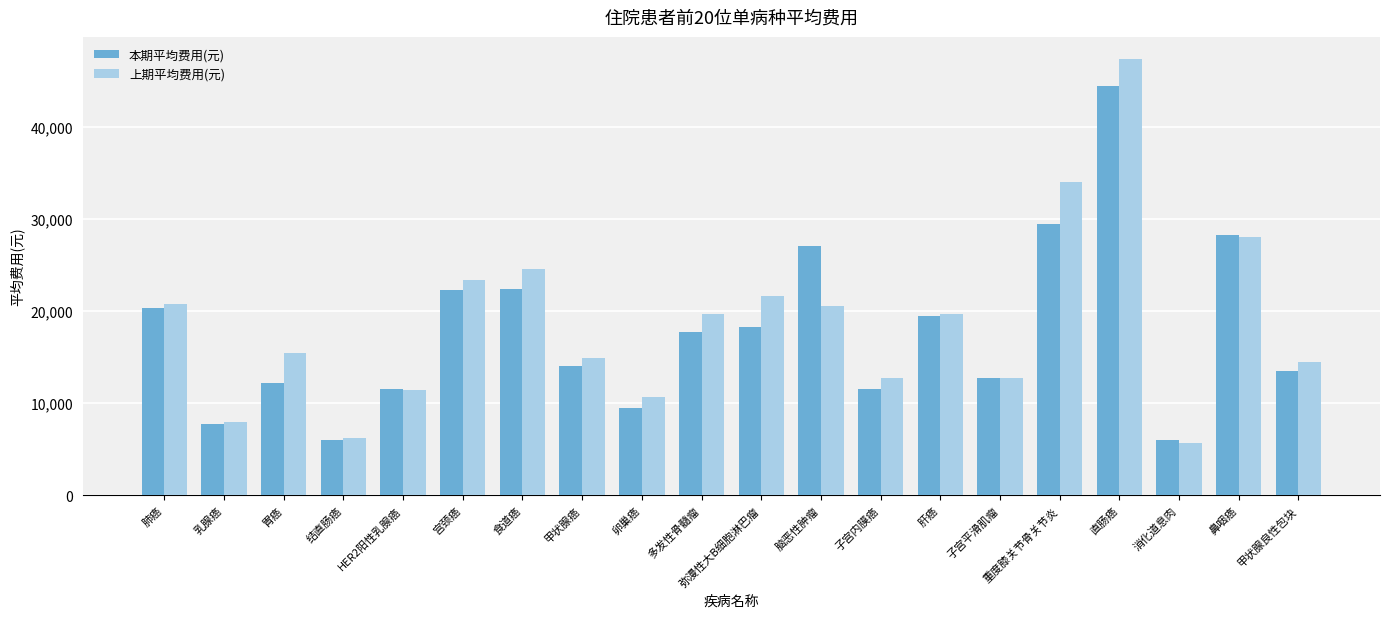

What is the spread (max minus min) of values at 子宫内膜癌?

1179.5